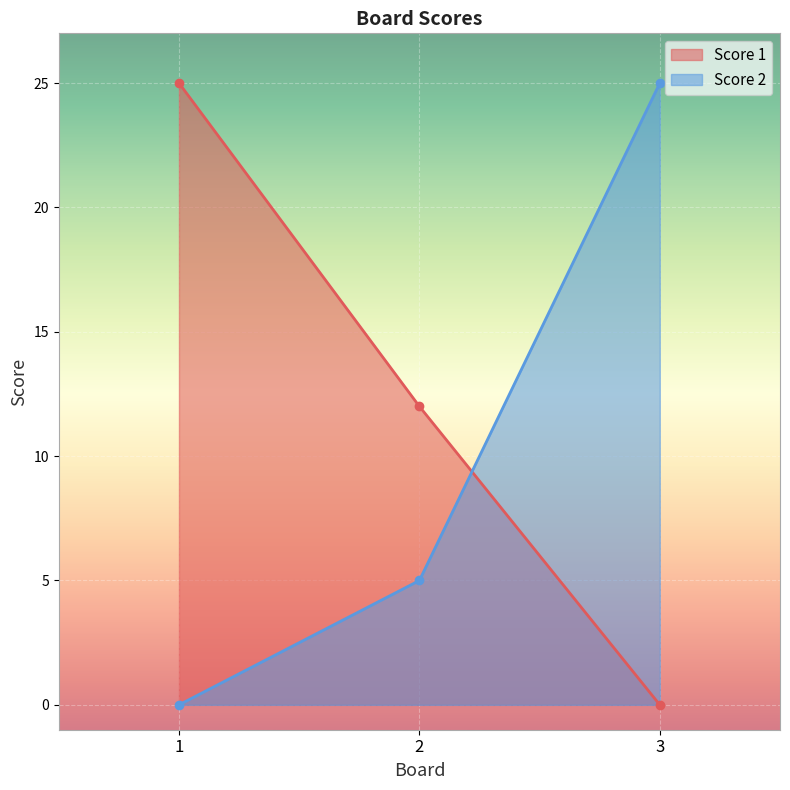

How many Score 1 values are between 0 and 25?

3